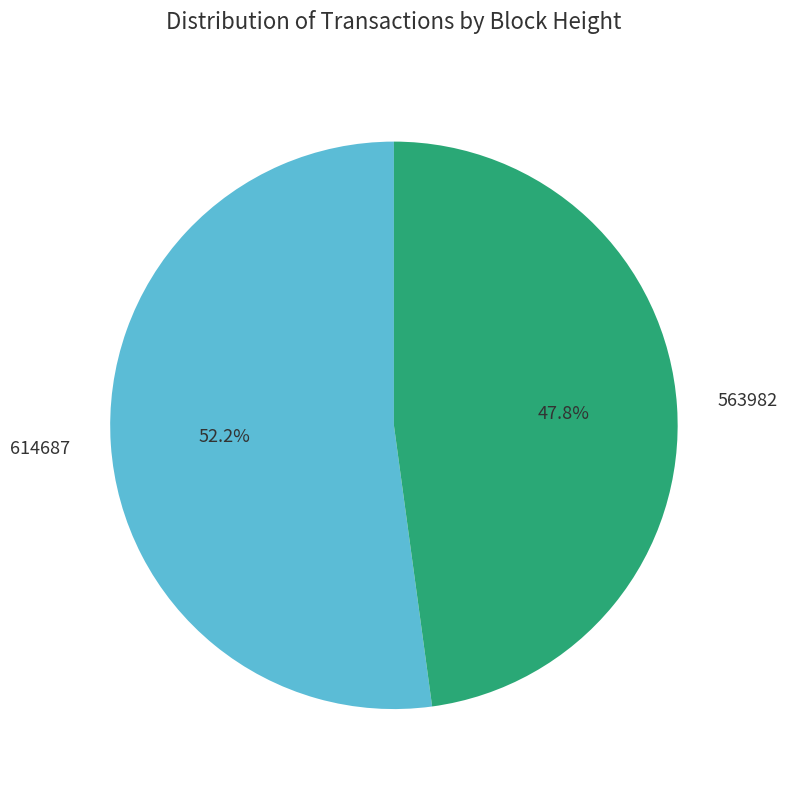

The 563982 slice represents 48% of the pie. True or false?

True